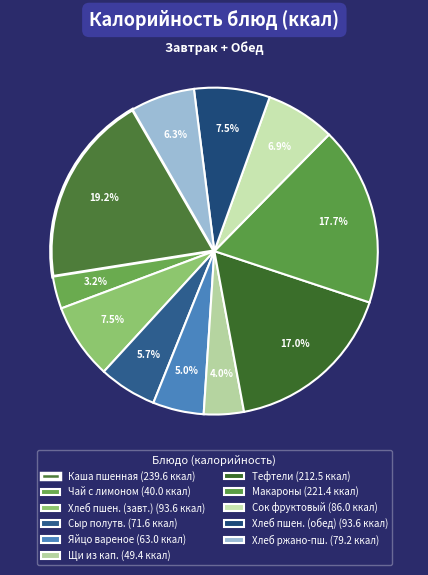

How many segments does this pie chart have?

11